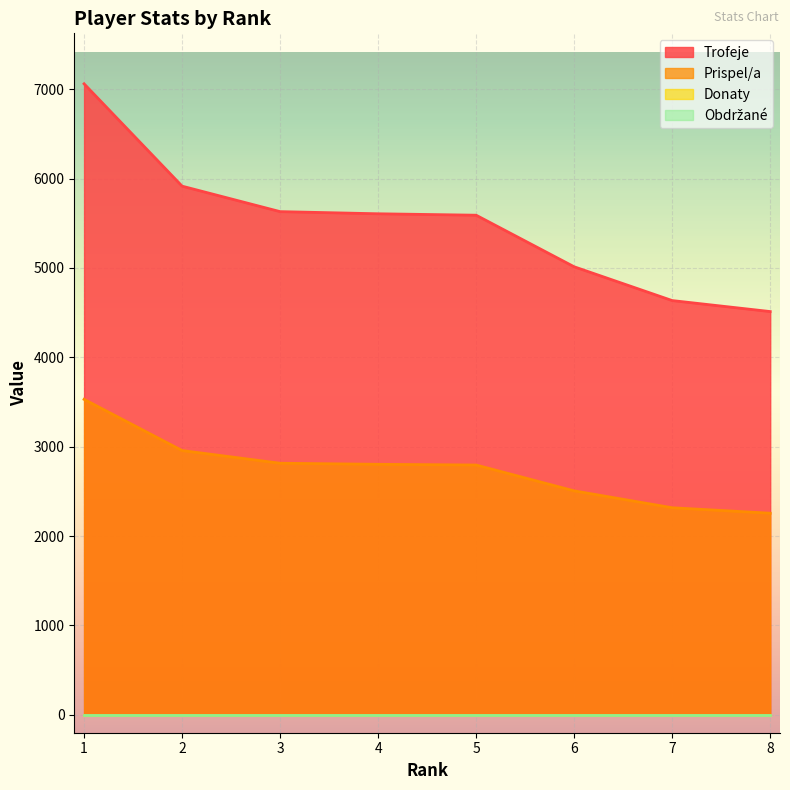

What is the sum of all Trofeje values?

43961